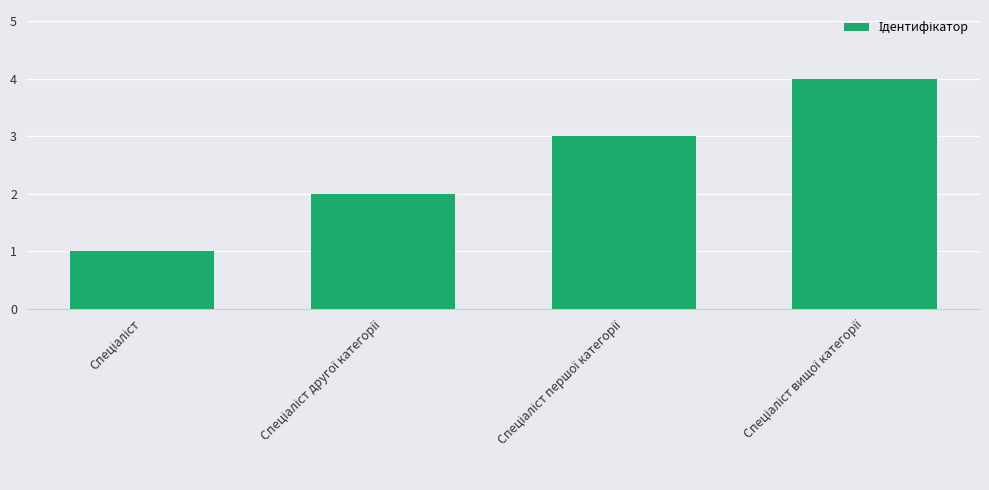

What is the sum of all values?

10